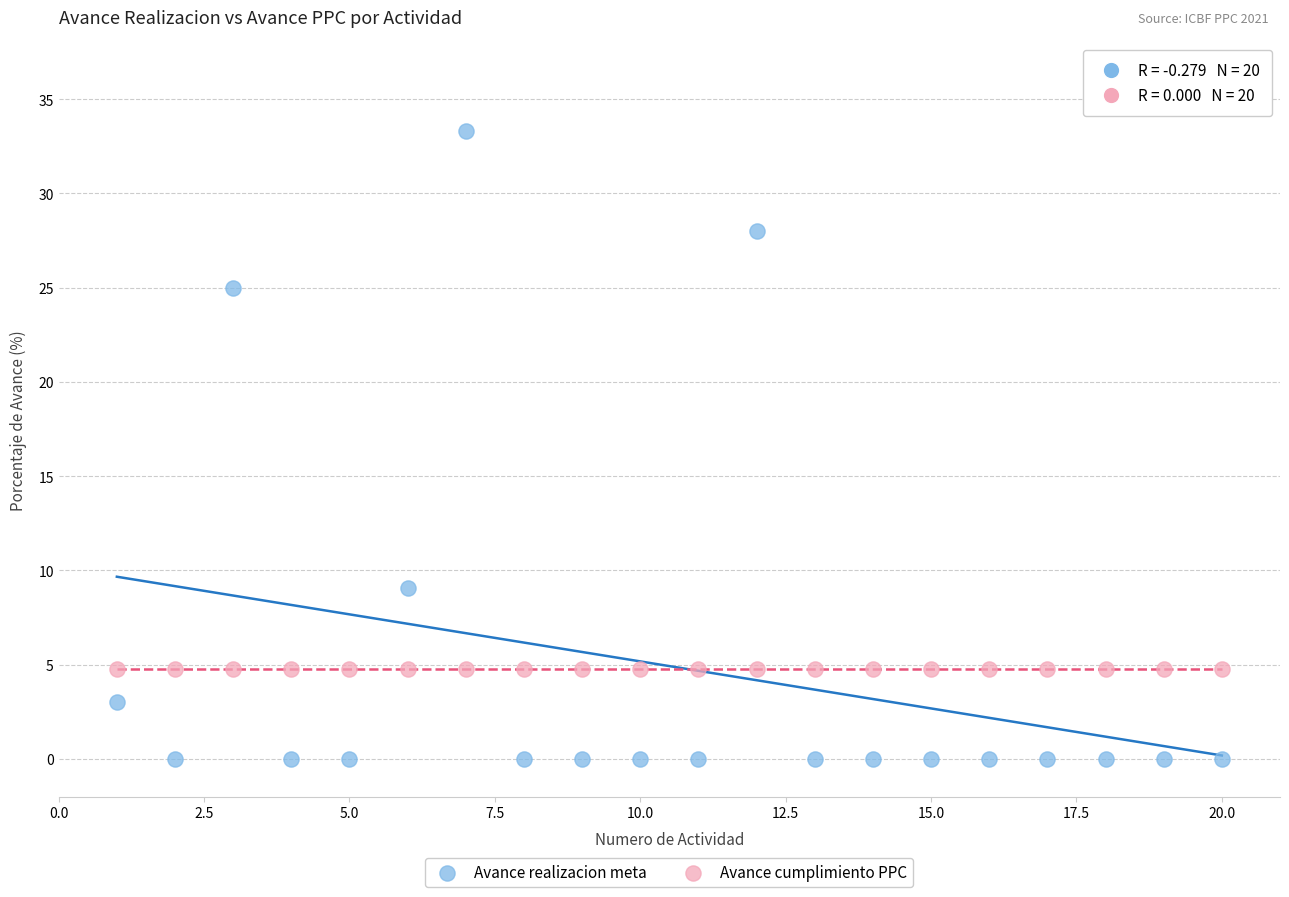

Across all series, what Y value is closest to 16?

9.1